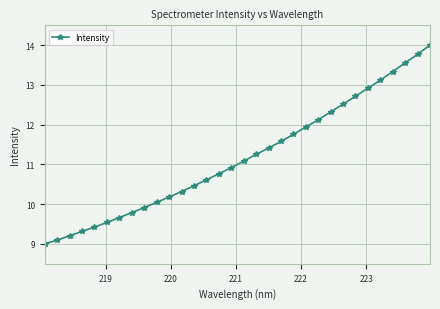

What is the value of the 1st point from the left?

9.0